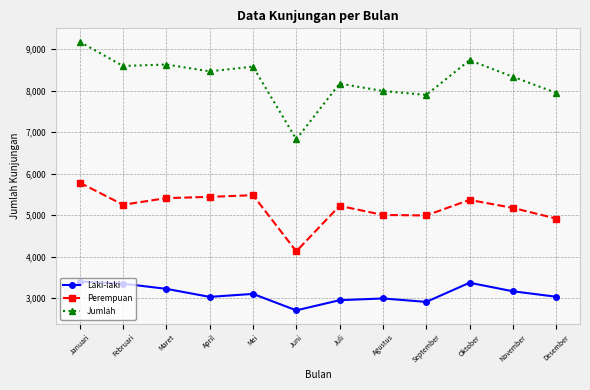

Which category has the lowest value across all series?

Juni